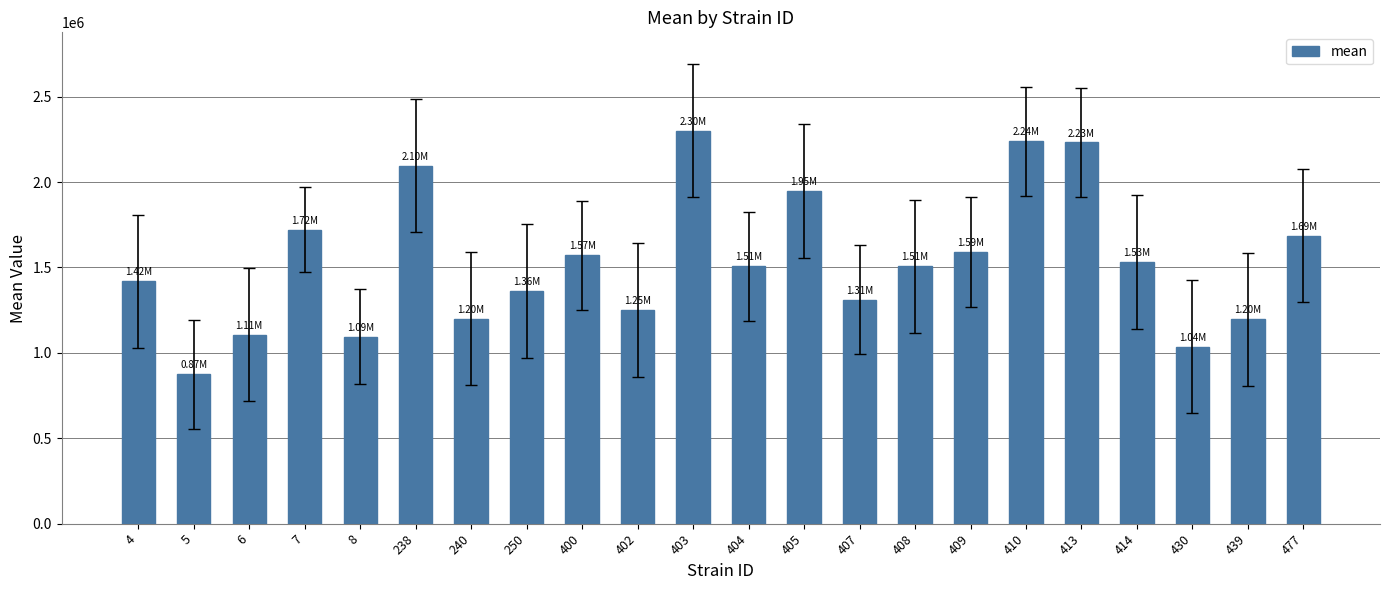

Which has a higher value, 8 or 409?

409